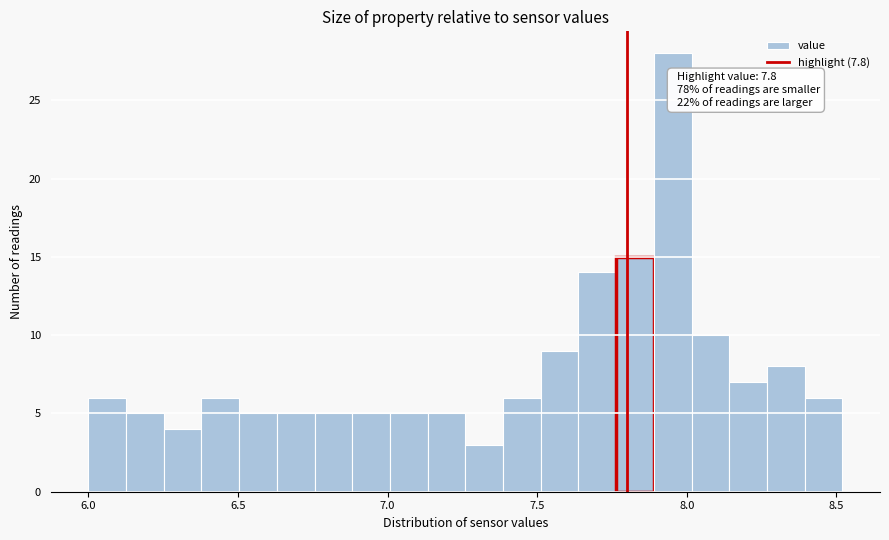

Around what value on the x-axis is the tallest bar? Give the approximate position of its centre, as read against the axis.

7.95